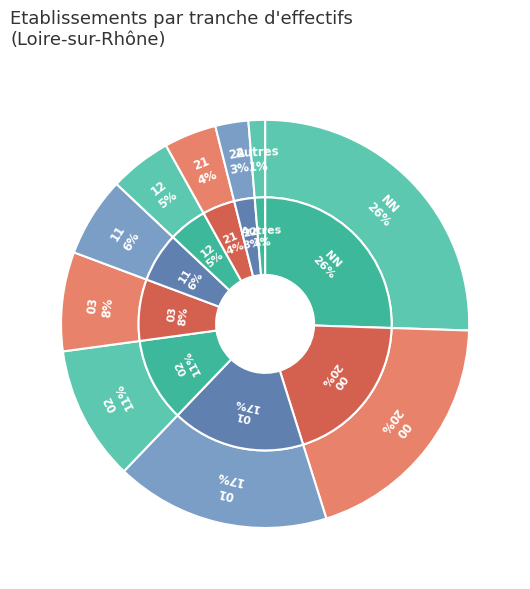

What percentage is NOT represented by 03?

92.1%